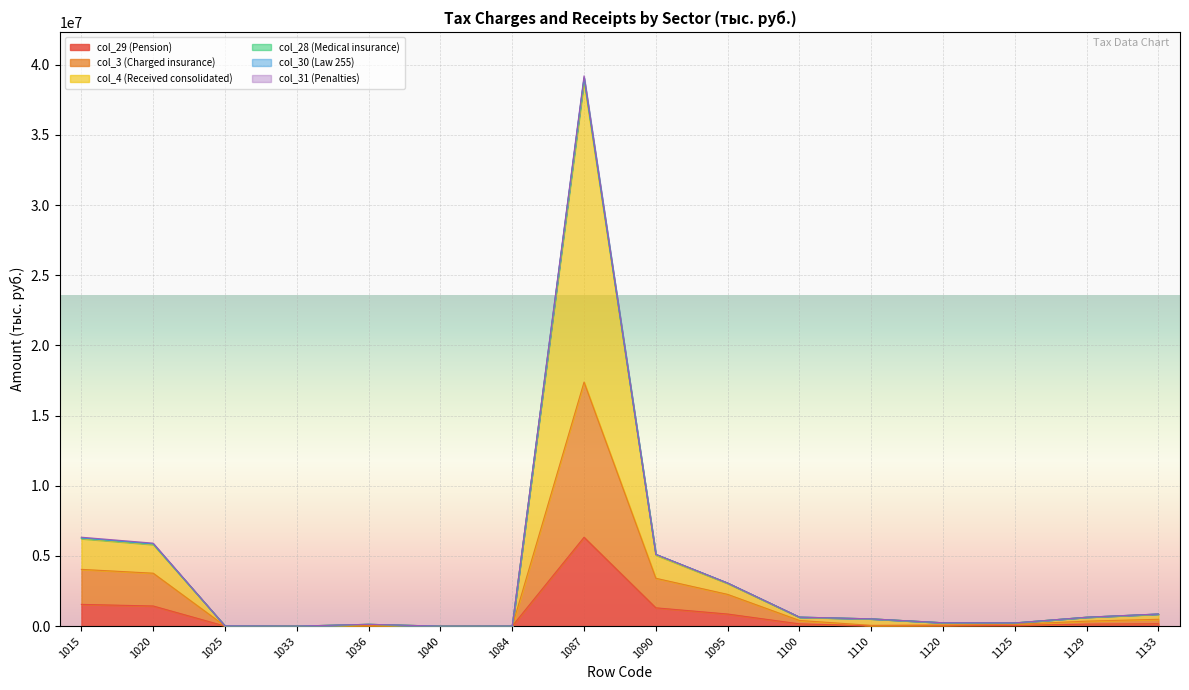

At which category is the sum across all series the highest?

1087